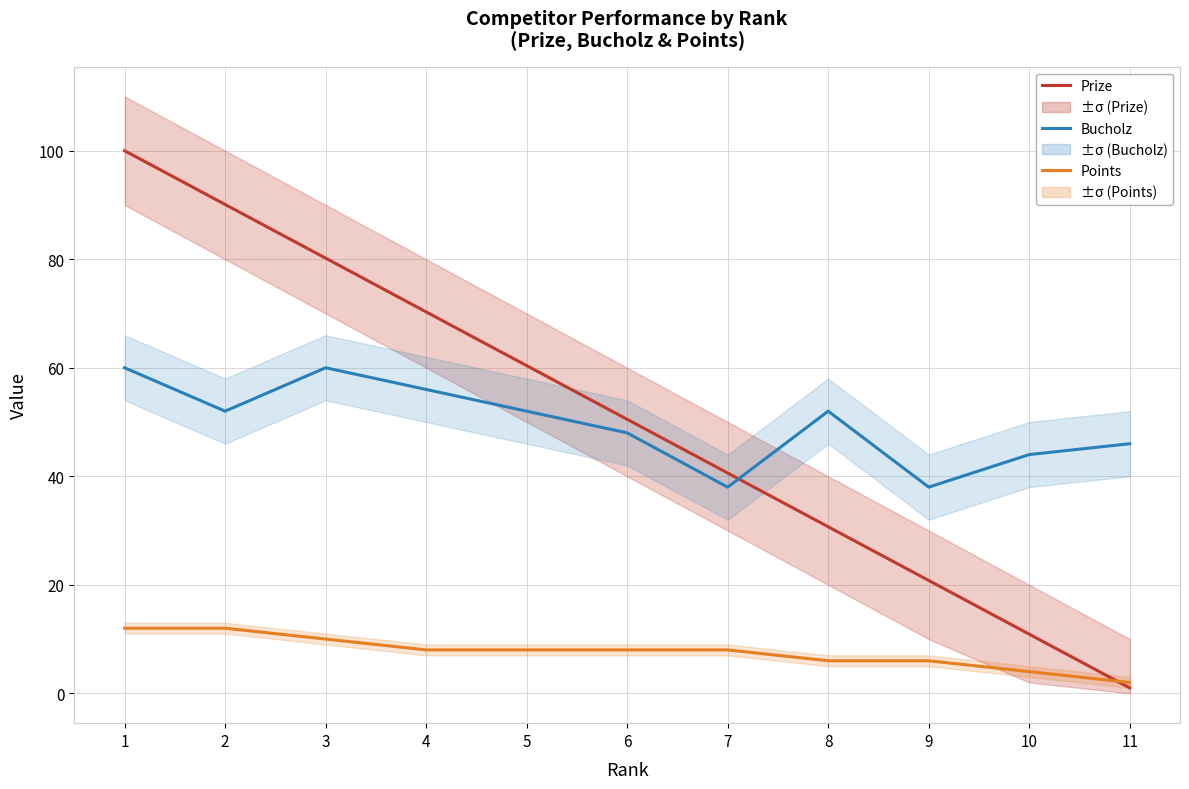

Which series has the largest total across all categories?

Prize